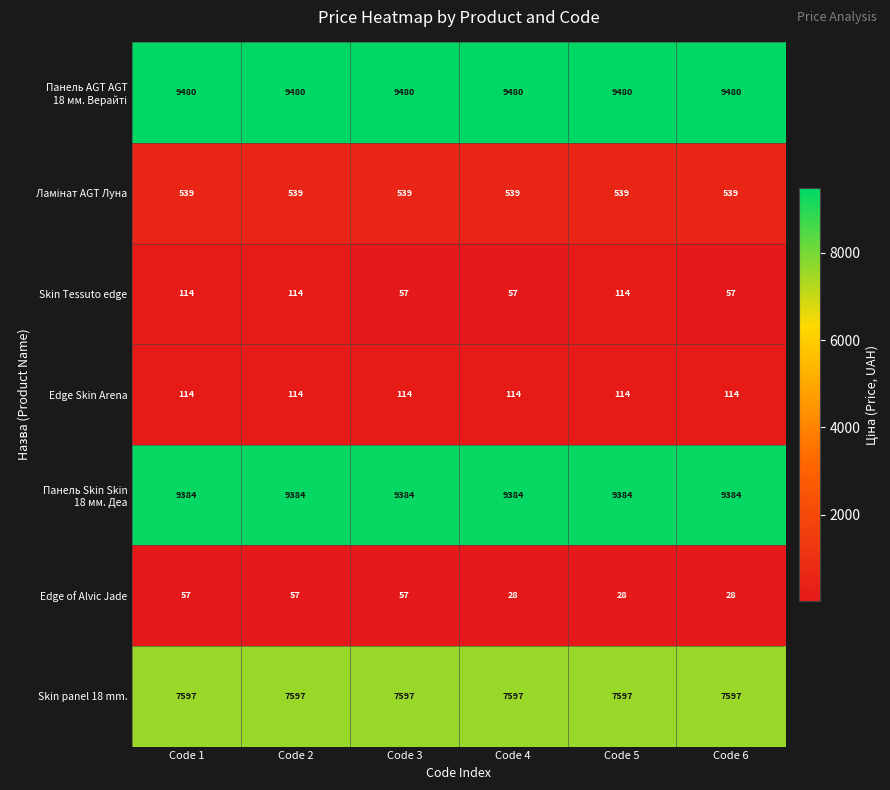

Which series has the widest spread of values?

Skin Tessuto edge